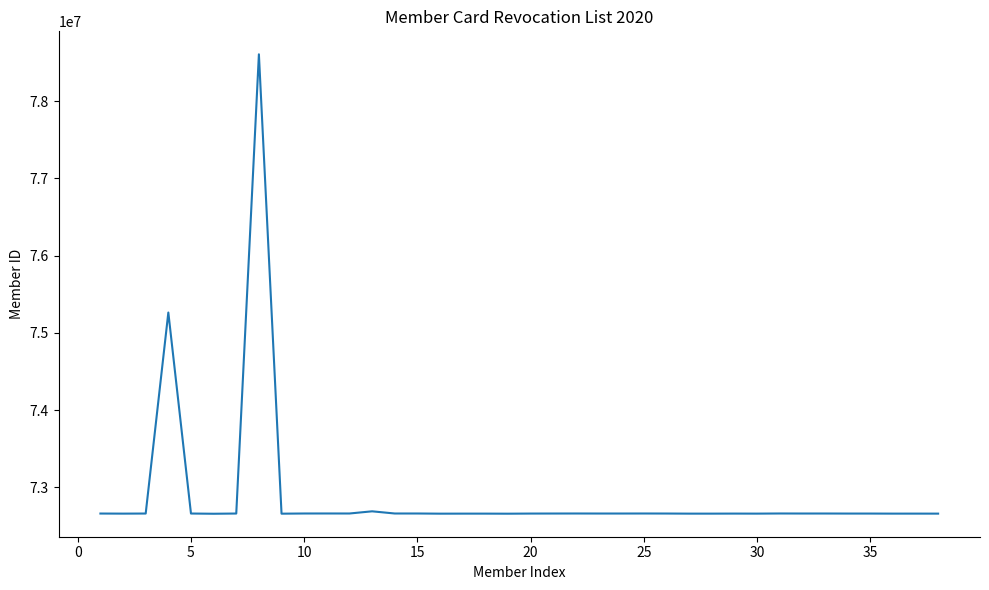

What is the greatest value displayed?

78606117